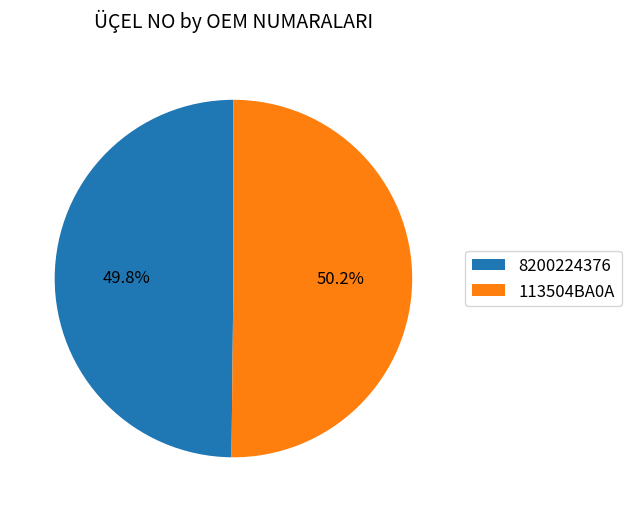

The 113504BA0A slice represents 58% of the pie. True or false?

False